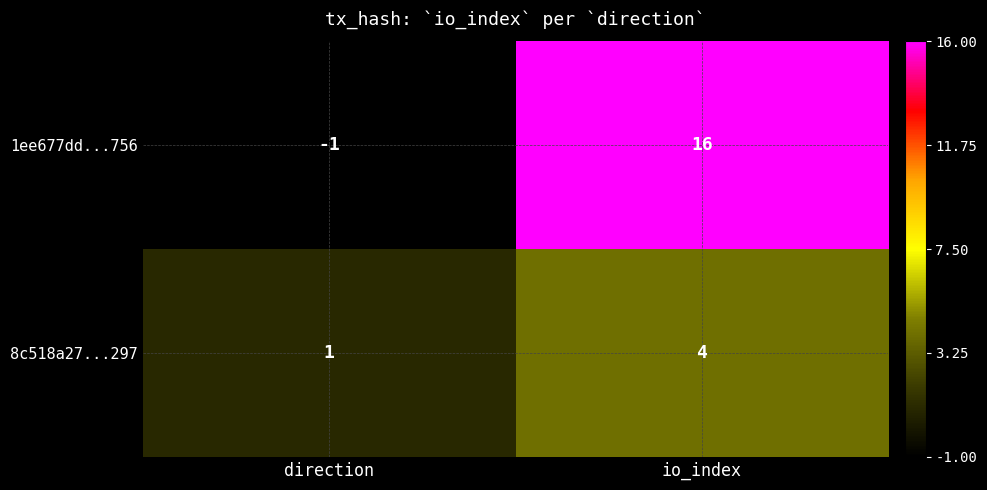

Between direction and io_index, which series saw the biggest shift?

1ee677dd...756